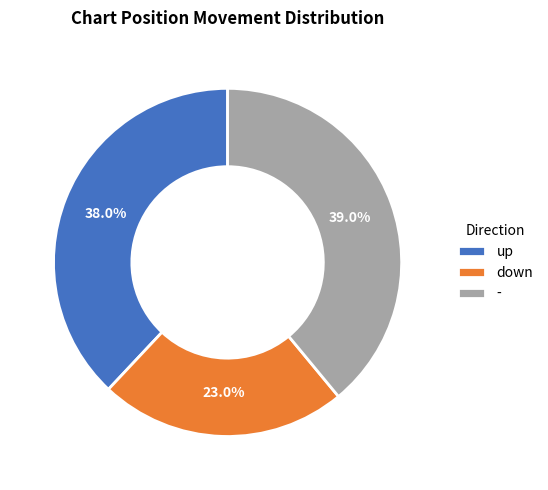

To the nearest percent, what is the average slice percentage?

33%